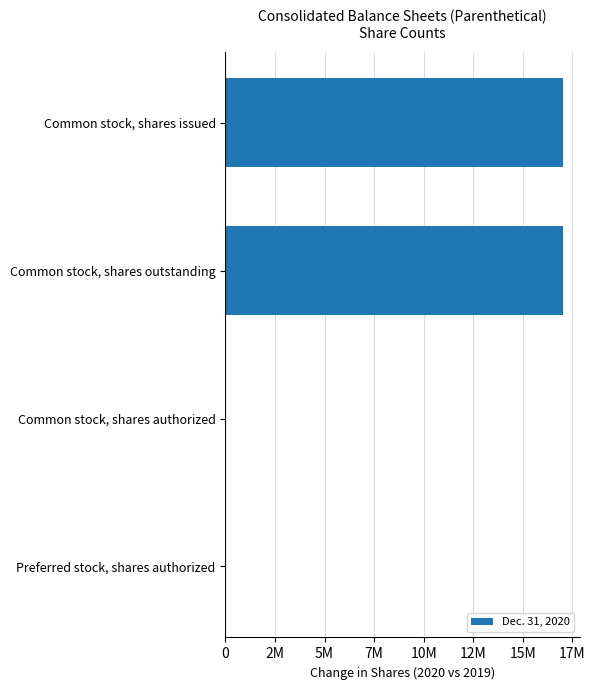

Are the bars horizontal?

Yes